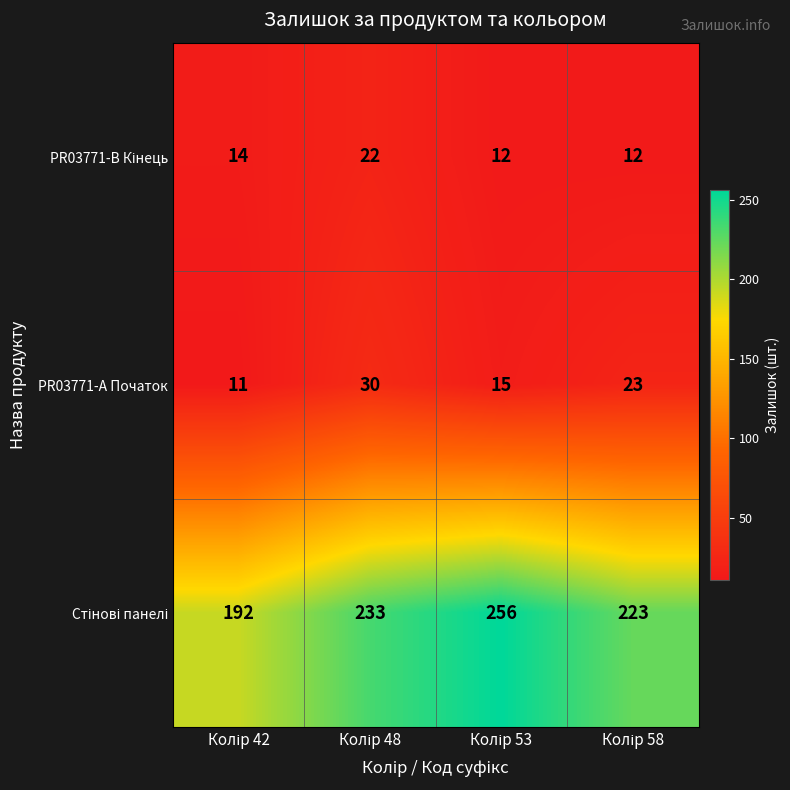

At how many categories does at least one series exceed 186?

4